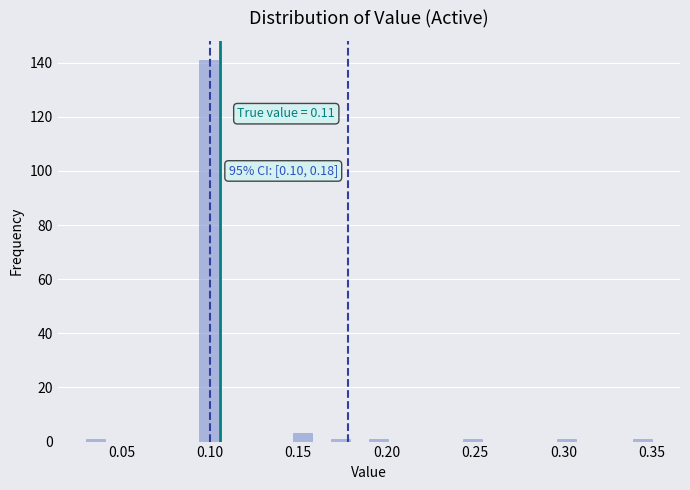

Read against the x-axis, roughly where is the centre of the tallest bar?

0.100